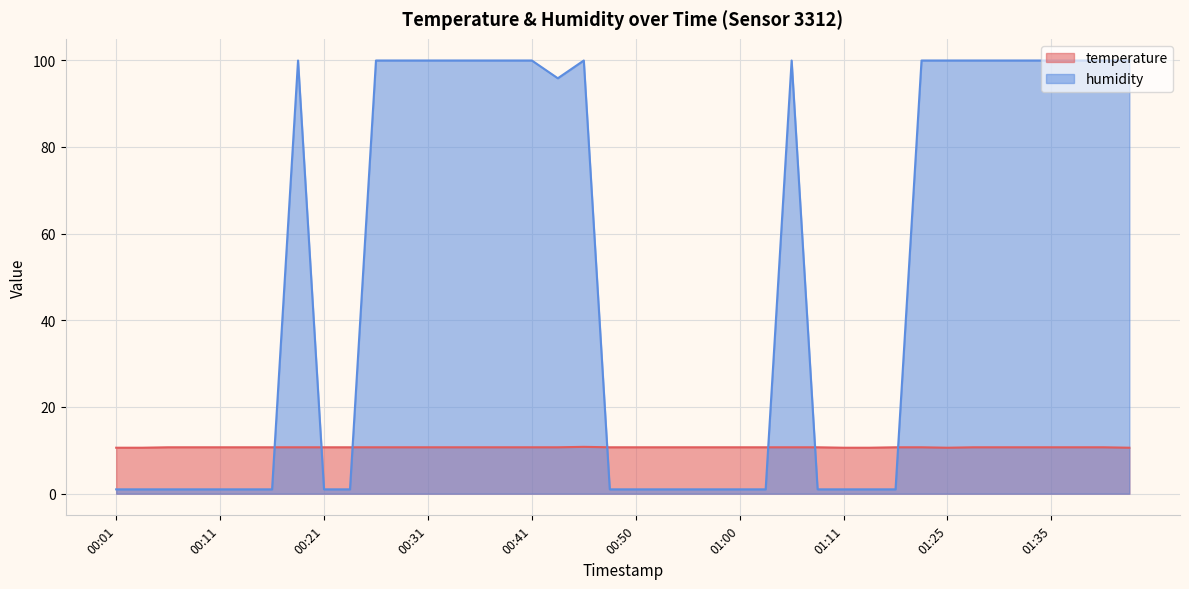

Between 00:01 and 00:43, which series saw the biggest shift?

humidity